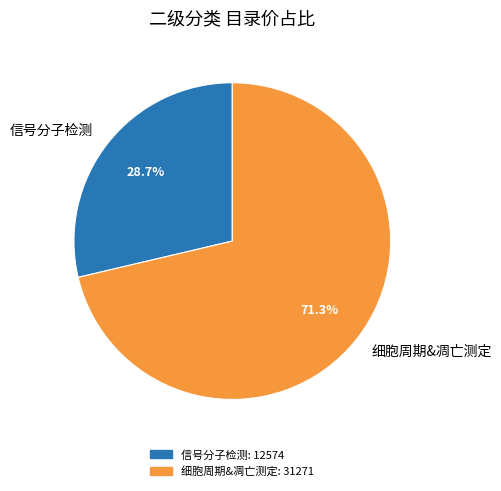

Do 信号分子检测 and 细胞周期&凋亡测定 together represent more than half of the pie?

Yes